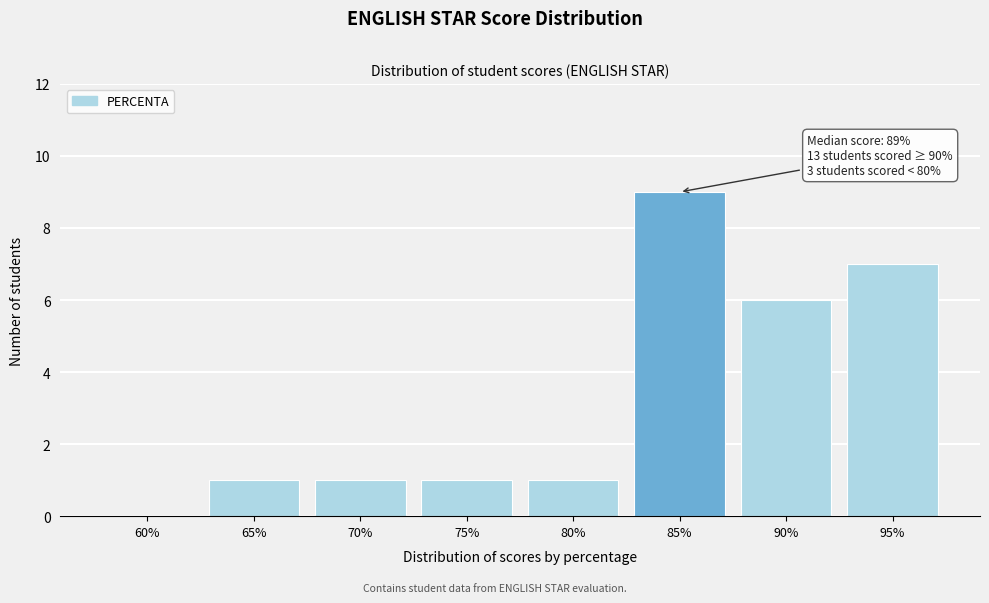

Reading left to right, what are all the values shown in this chart?

60%=0	65%=1	70%=1	75%=1	80%=1	85%=9	90%=6	95%=7